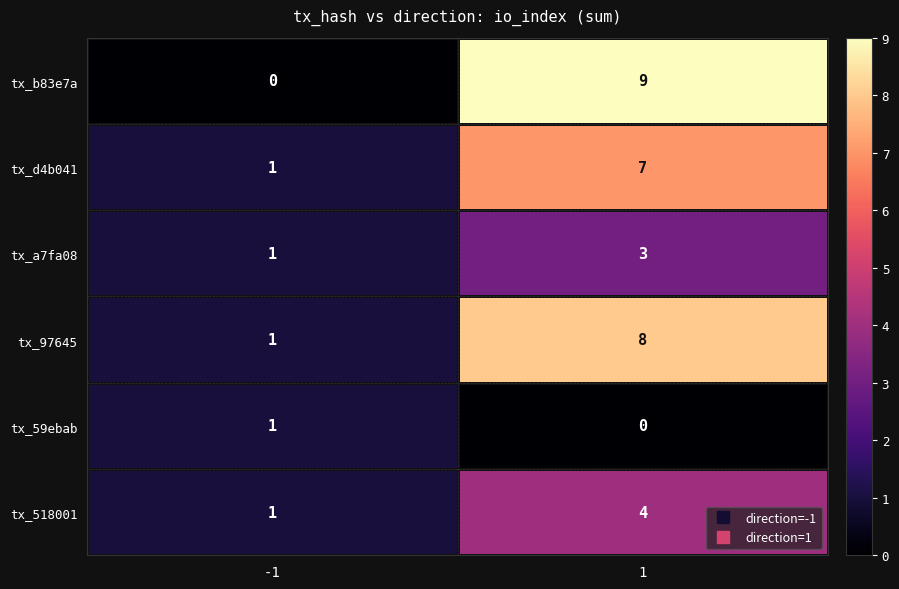

What is the greatest value displayed?

9